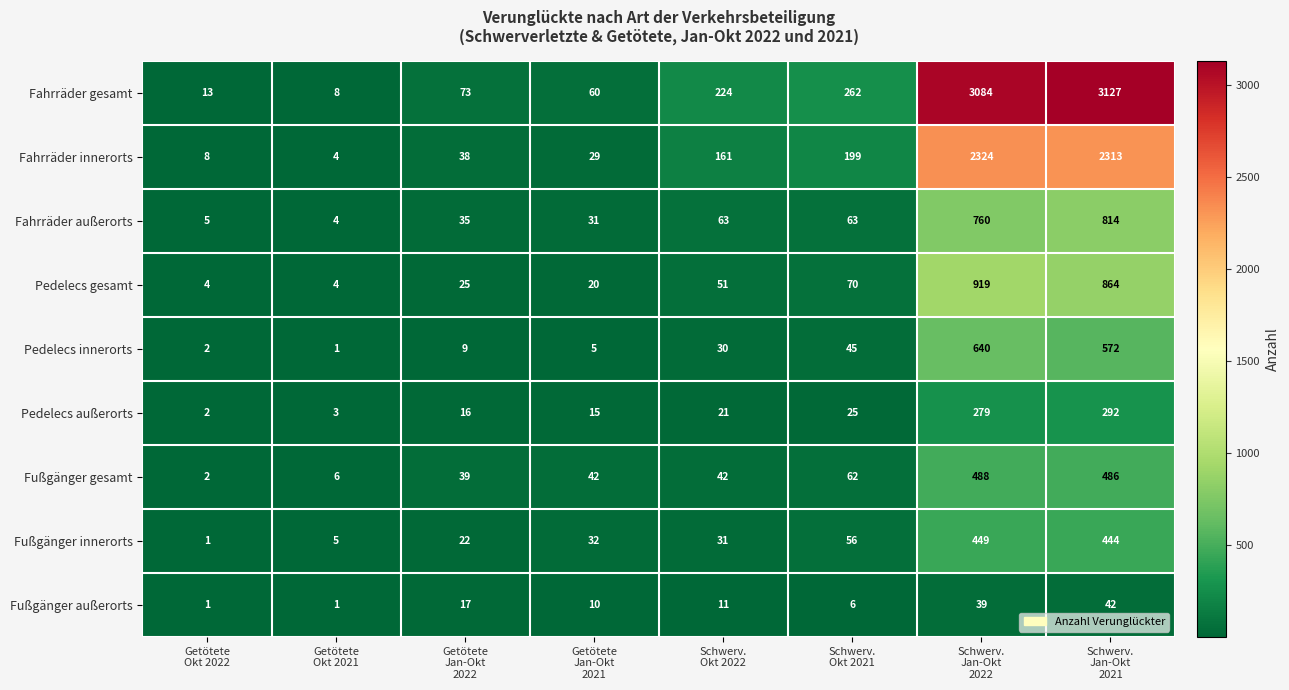

What is the sum of all Pedelecs außerorts values?

653